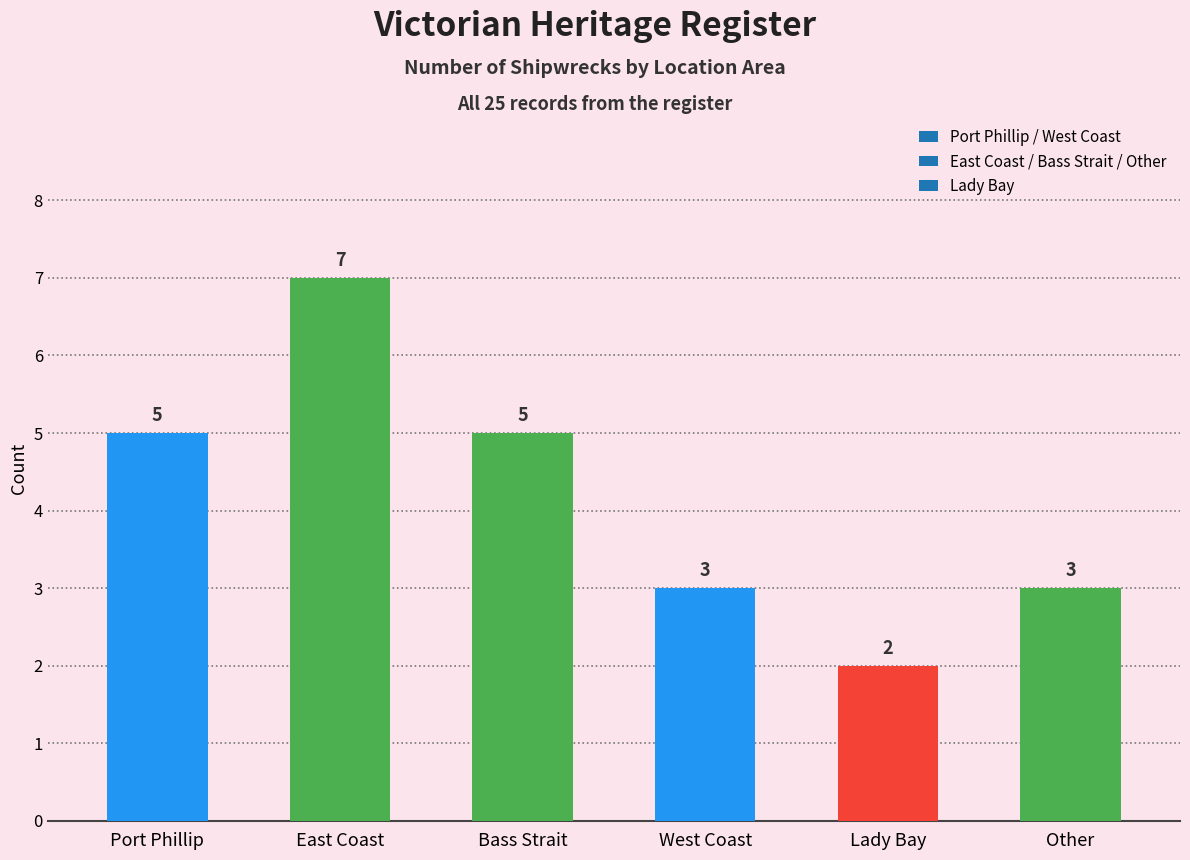

What is the value of the 2nd bar from the left?

7